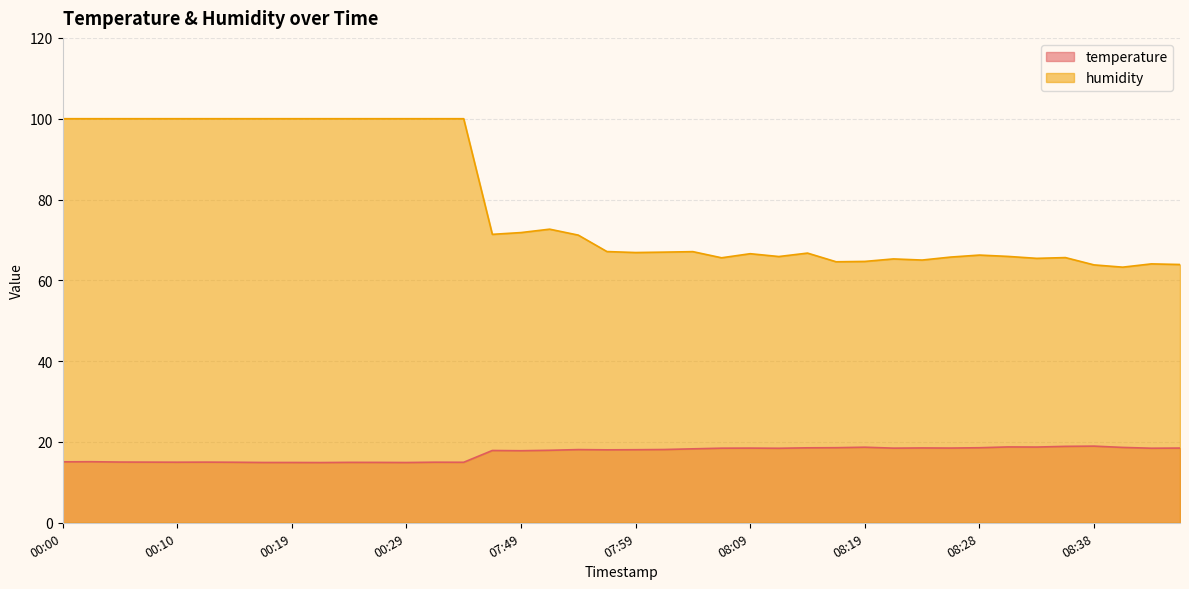

True or false: humidity and temperature cross at least once.

False